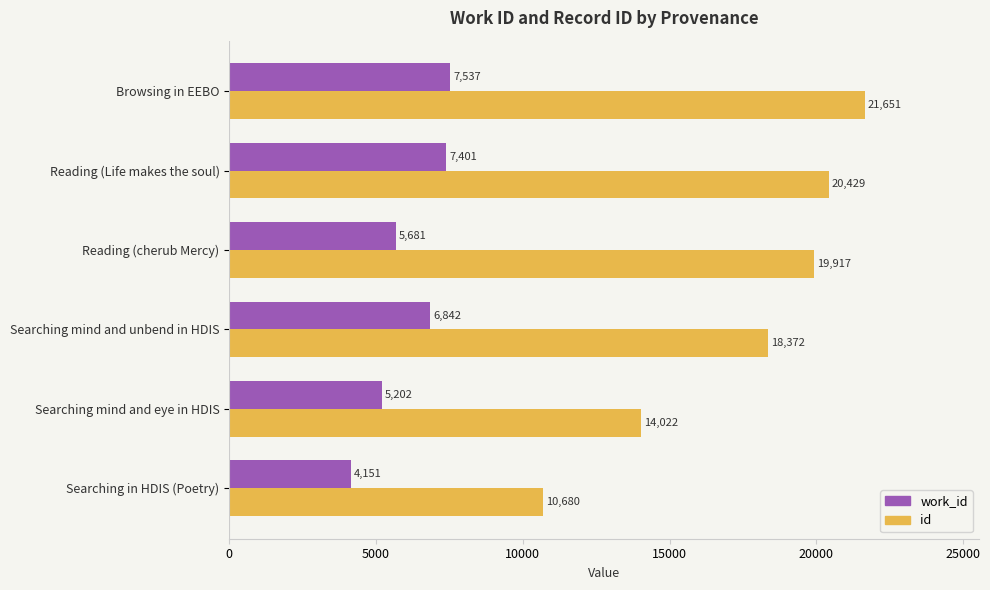

Which series changed the most between Reading (cherub Mercy) and Reading (Life makes the soul)?

work_id